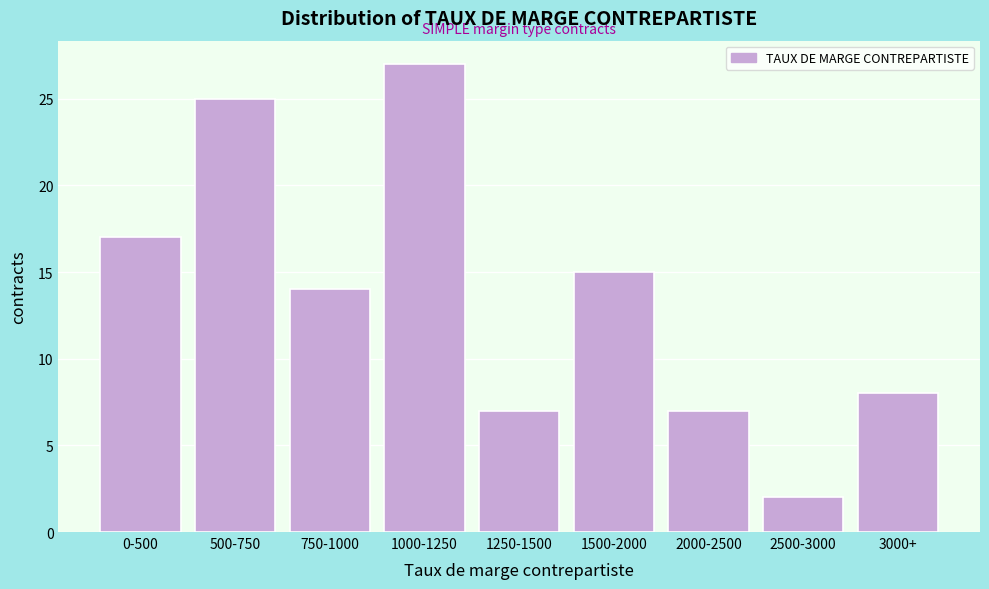

Reading left to right, transcribe all the data shown in this chart.

0-500=17	500-750=25	750-1000=14	1000-1250=27	1250-1500=7	1500-2000=15	2000-2500=7	2500-3000=2	3000+=8